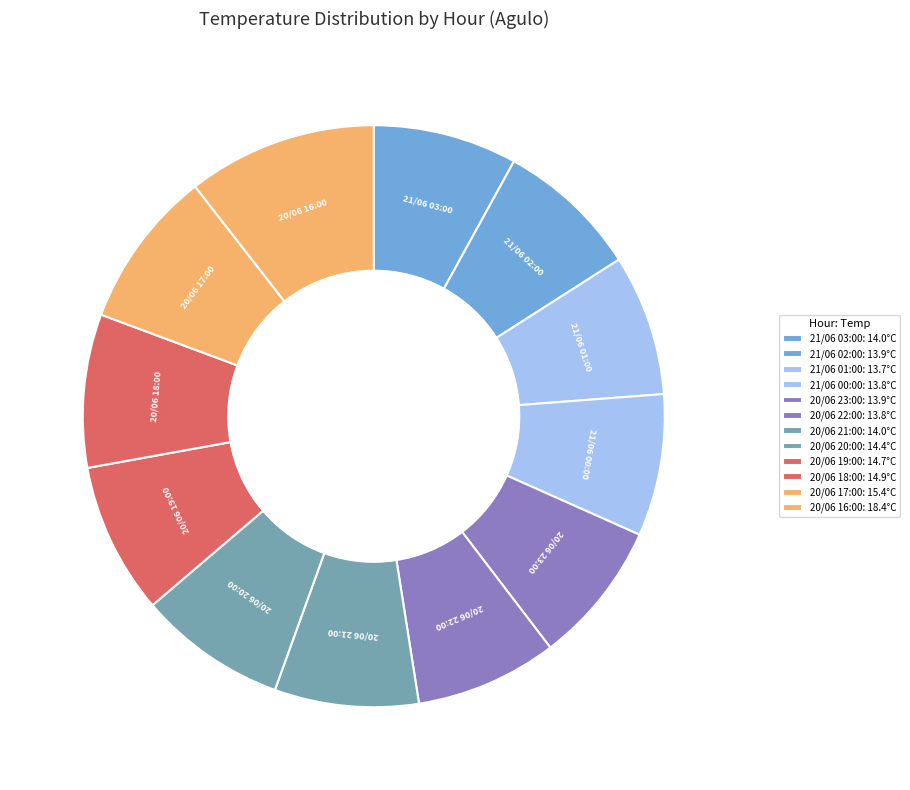

To the nearest percent, what is the average slice percentage?

8%